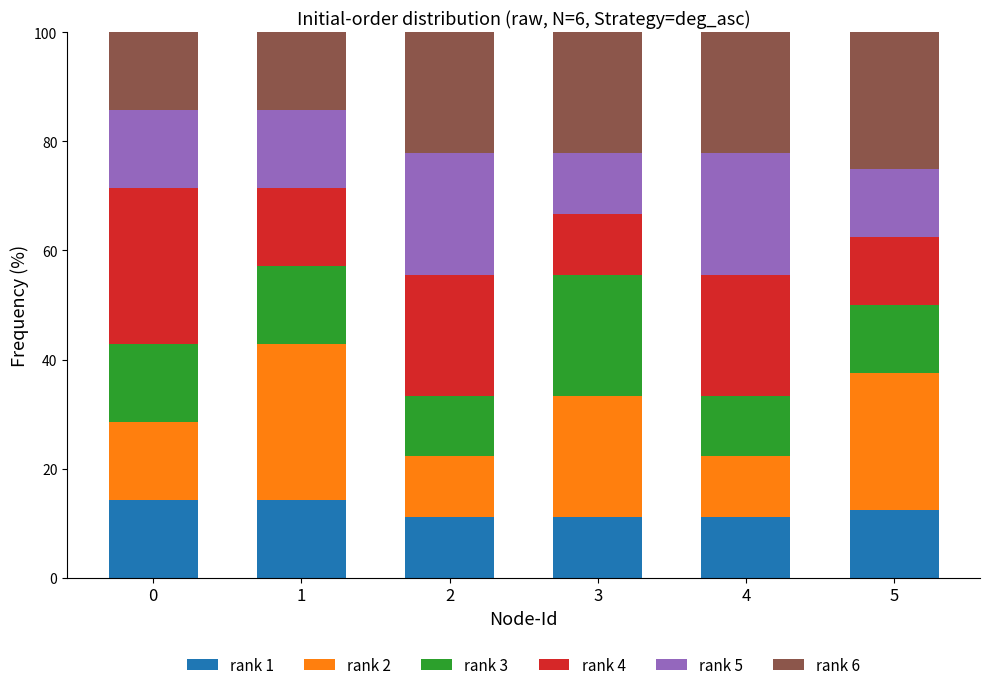

Are the bars grouped side by side (vs. stacked)?

No